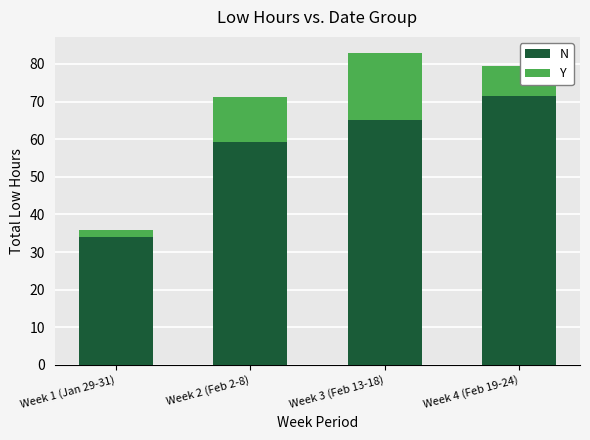

List the labels in order of N value, largest first.

Week 4 (Feb 19-24), Week 3 (Feb 13-18), Week 2 (Feb 2-8), Week 1 (Jan 29-31)